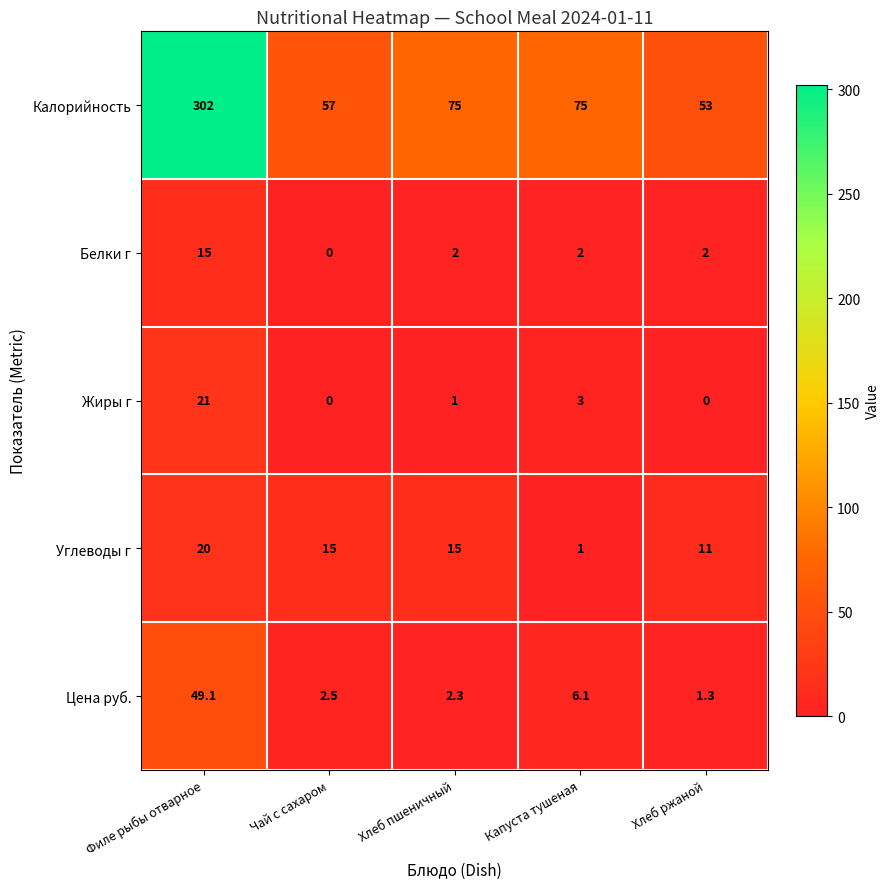

Reading left to right, extract all data points from this chart.

Калорийность: 302.0	57.0	75.0	75.0	53.0
Белки г: 15.0	0.0	2.0	2.0	2.0
Жиры г: 21.0	0.0	1.0	3.0	0.0
Углеводы г: 20.0	15.0	15.0	1.0	11.0
Цена руб.: 49.1	2.5	2.3	6.1	1.3